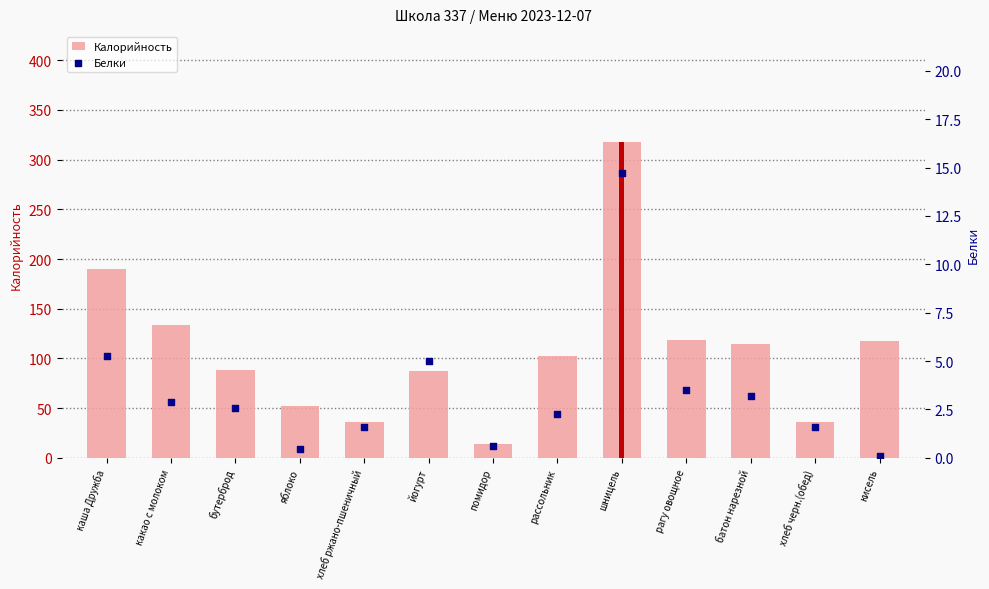

Which series reaches the minimum Y coordinate?

Белки